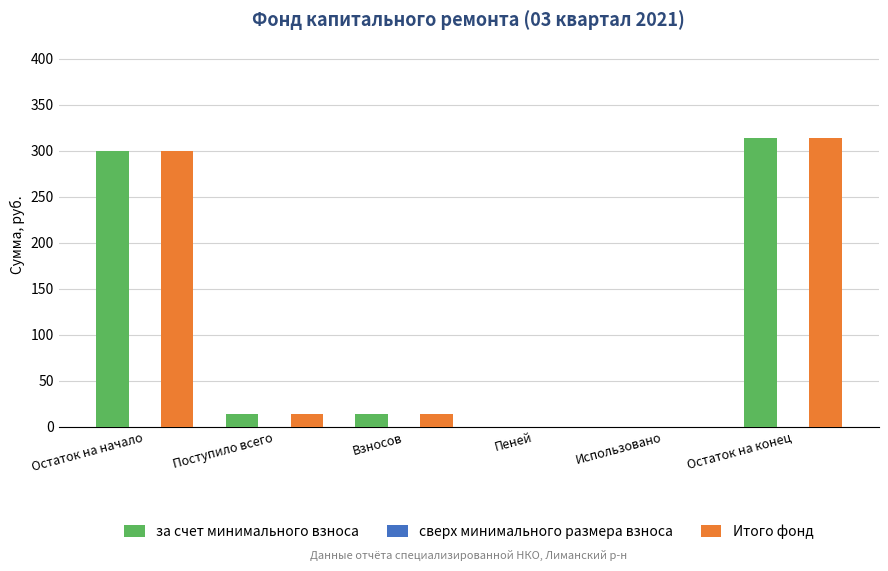

The value of Итого фонд at Остаток на начало is 457.9. True or false?

False